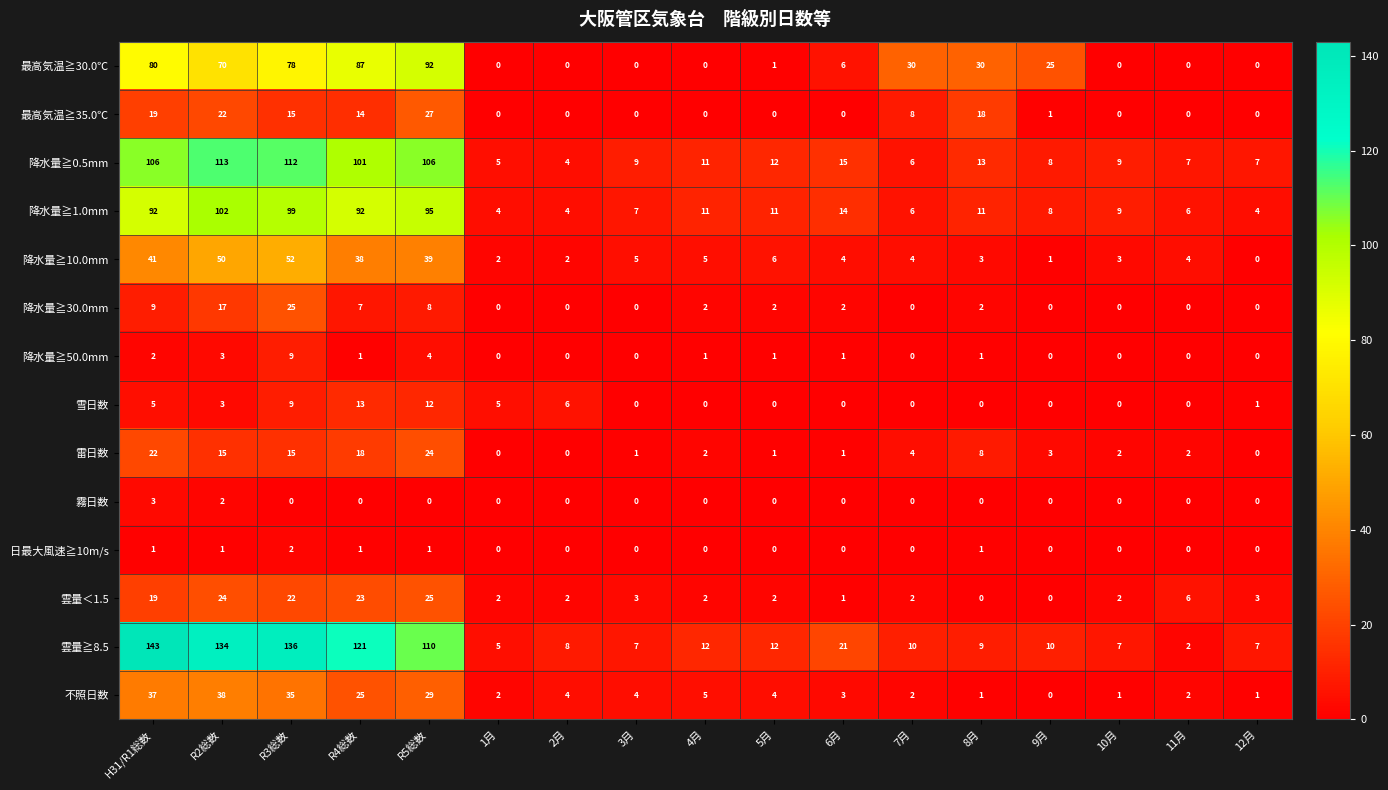

At R5総数, list the series in order from smallest to largest.

霧日数, 日最大風速≧10m/s, 降水量≧50.0mm, 降水量≧30.0mm, 雪日数, 雷日数, 雲量＜1.5, 最高気温≧35.0℃, 不照日数, 降水量≧10.0mm, 最高気温≧30.0℃, 降水量≧1.0mm, 降水量≧0.5mm, 雲量≧8.5